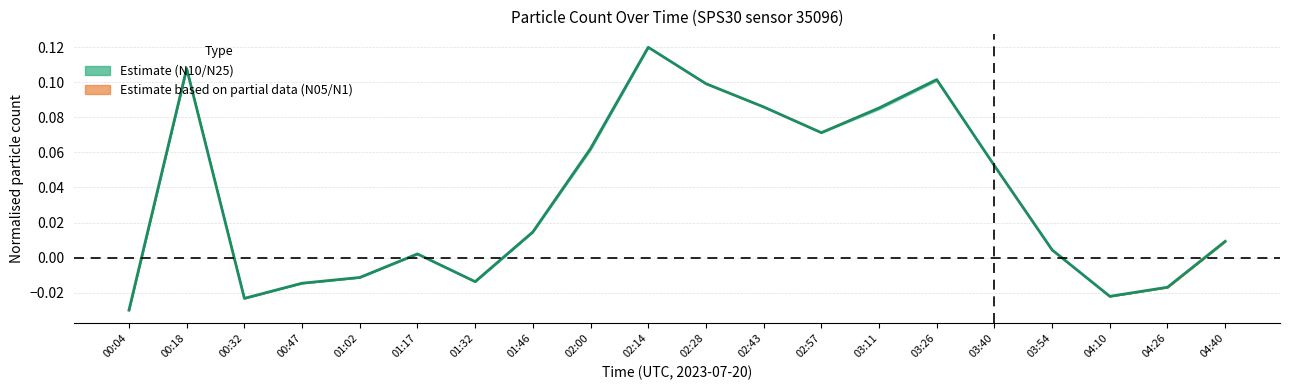

Reading left to right, transcribe all the data shown in this chart.

00:04=-0.0	00:18=0.1	00:32=-0.0	00:47=-0.0	01:02=-0.0	01:17=0.0	01:32=-0.0	01:46=0.0	02:00=0.1	02:14=0.1	02:28=0.1	02:43=0.1	02:57=0.1	03:11=0.1	03:26=0.1	03:40=0.1	03:54=0.0	04:10=-0.0	04:26=-0.0	04:40=0.0